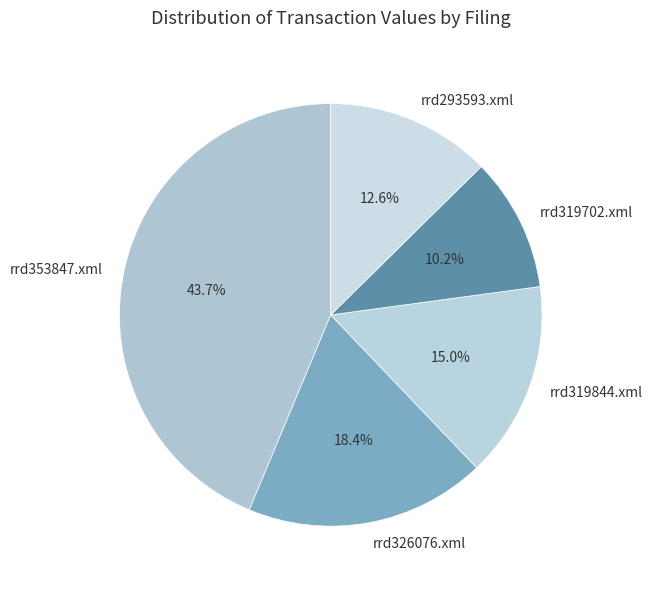

Which category has the smallest portion of the pie?

rrd319702.xml